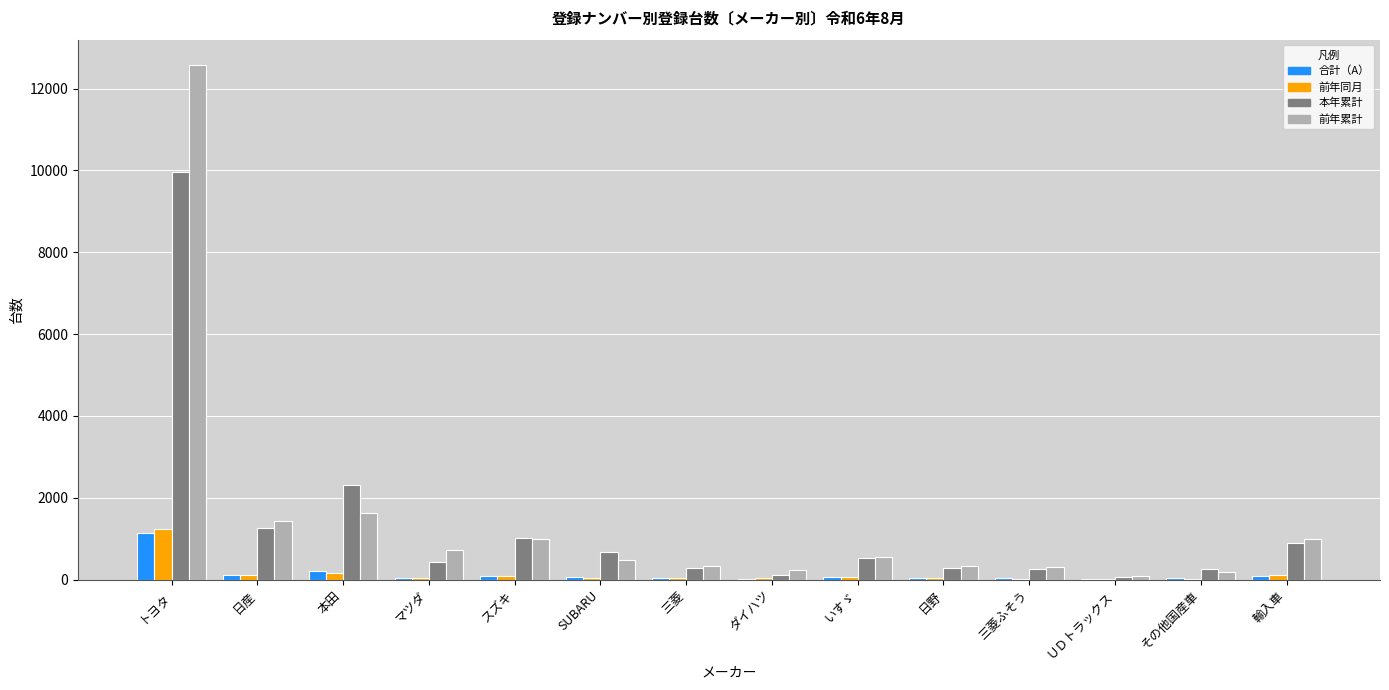

Are the bars grouped side by side (vs. stacked)?

Yes